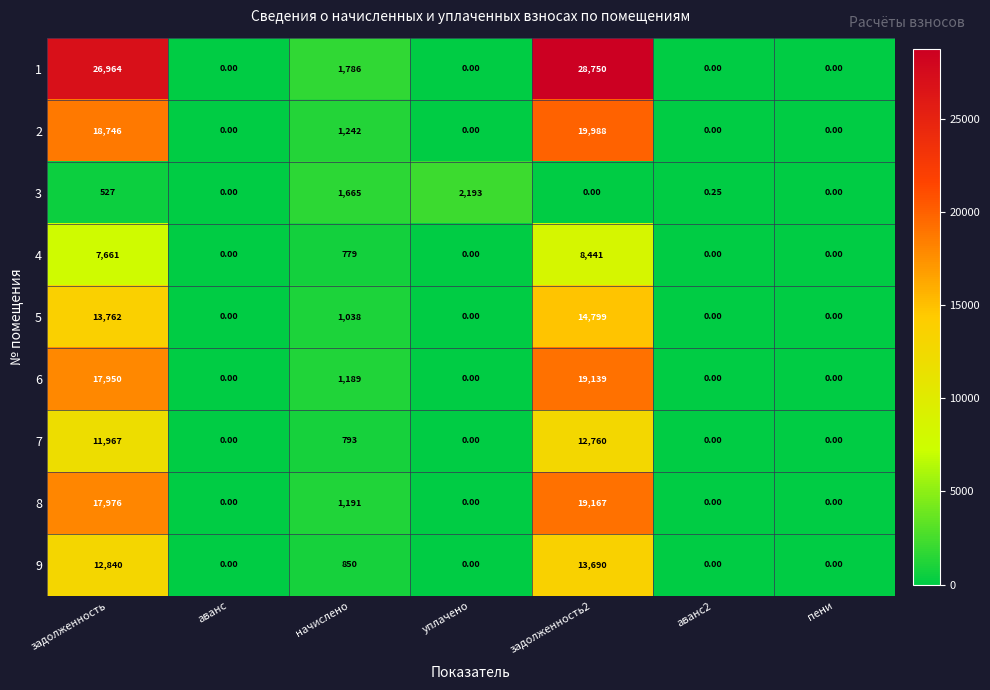

Is the value of 9 at задолженность greater than the value of 7 at задолженность?

Yes